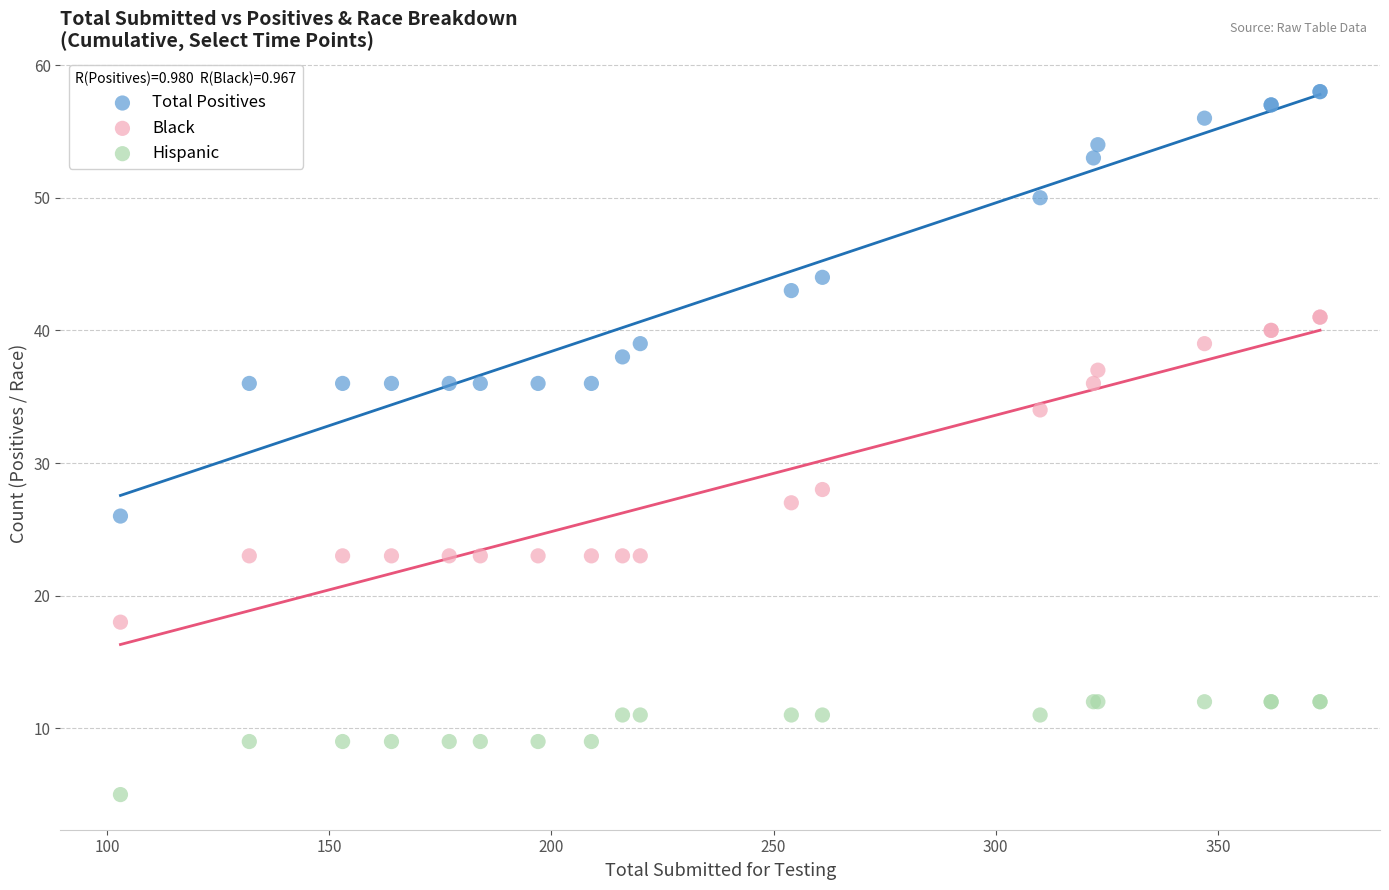

In the Black series, what Y value is closest to 29?

28